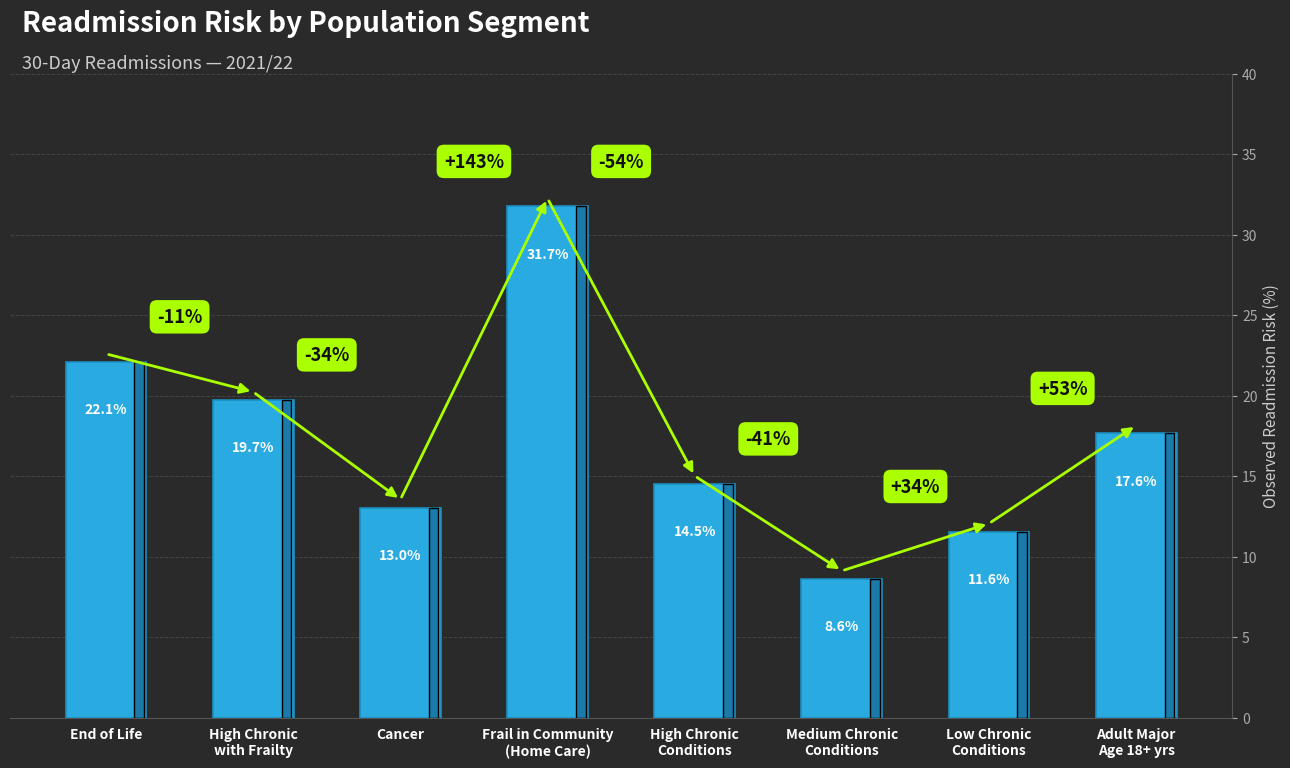

At which label does the data first exceed 17?

End of Life